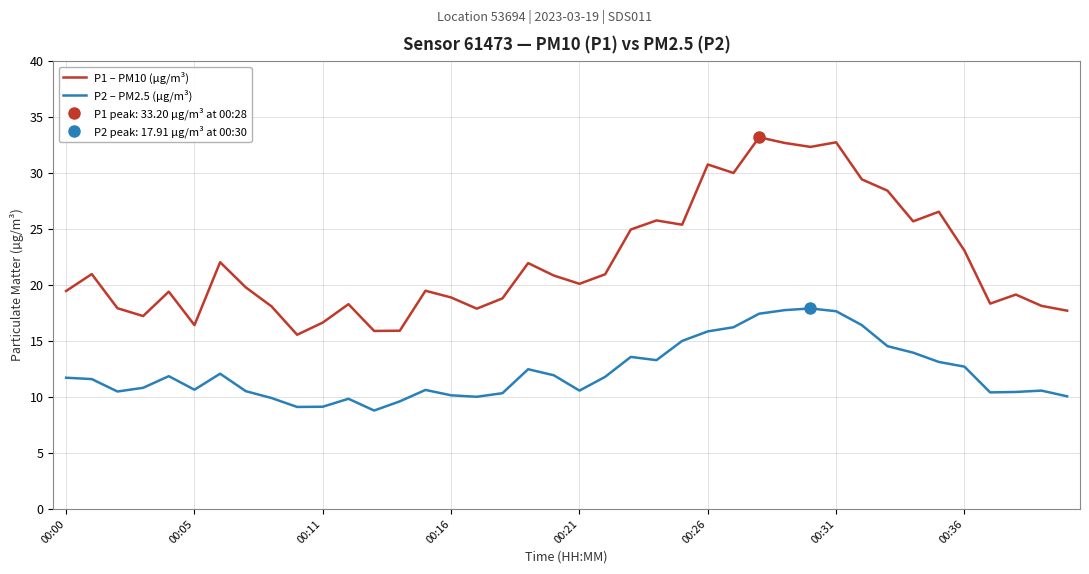

True or false: P2 – PM2.5 (µg/m³) and P1 – PM10 (µg/m³) cross at least once.

False